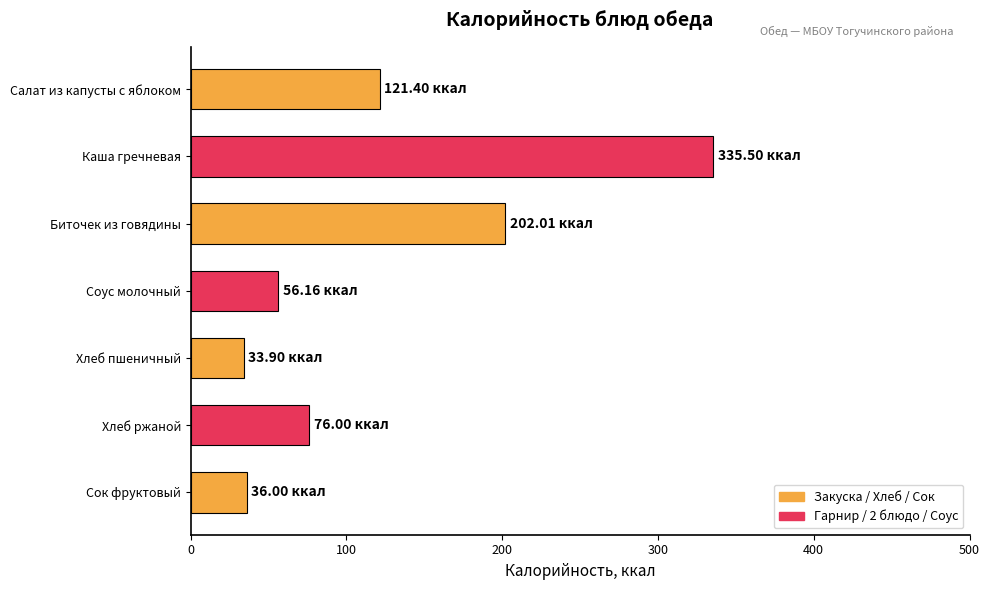

What is the difference between the maximum and minimum values?

301.6